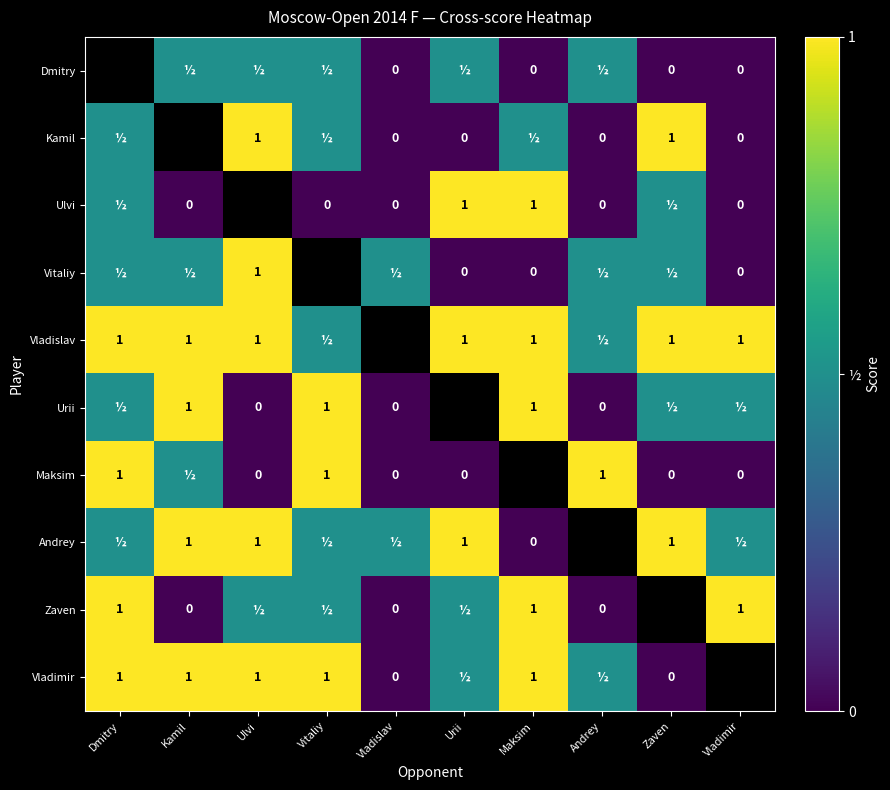

The Vladislav series shows 0.5 at Ulvi. True or false?

False